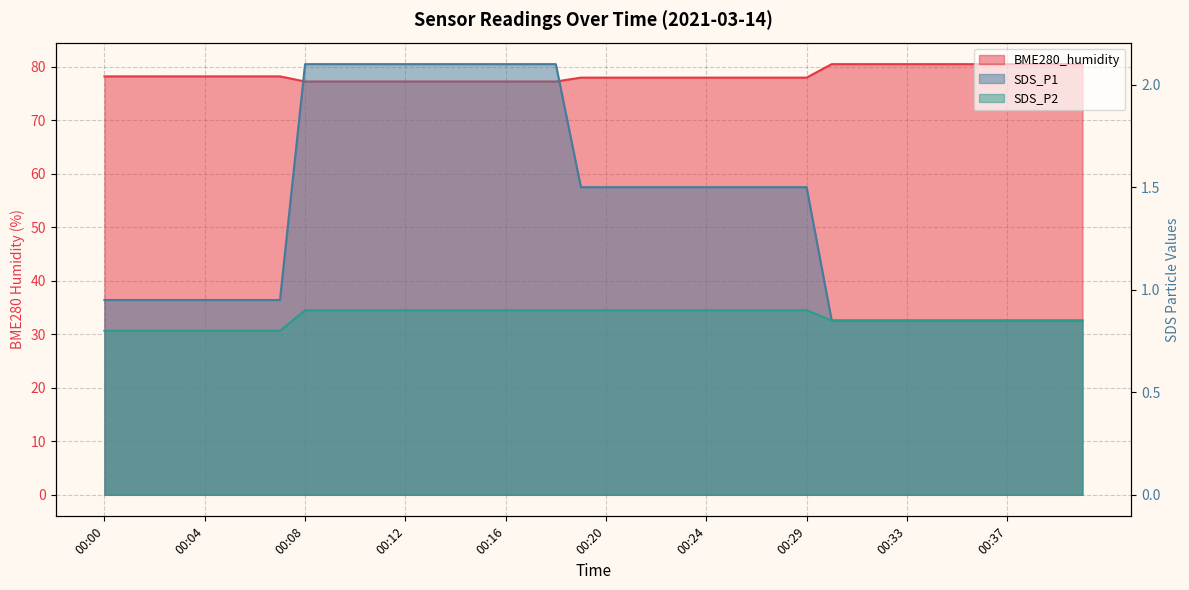

Between 00:22 and 00:00, which is larger?

00:00